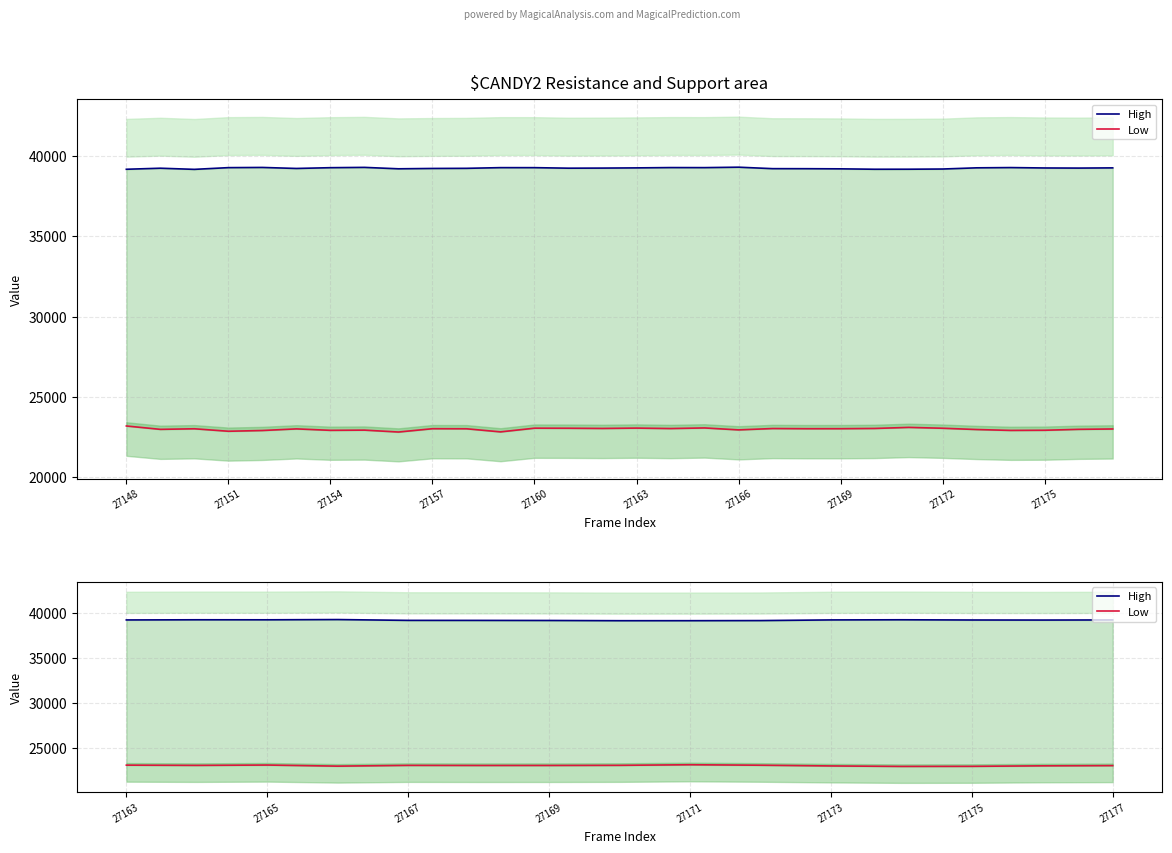

Reading right to left, extract all data points from this chart.

High: 39263	39250	39257	39282	39266	39192	39180	39178	39203	39212	39215	39306	39279	39282	39263
Low: 23011	22988	22931	22921	22976	23056	23109	23043	23028	23027	23038	22954	23075	23037	23065